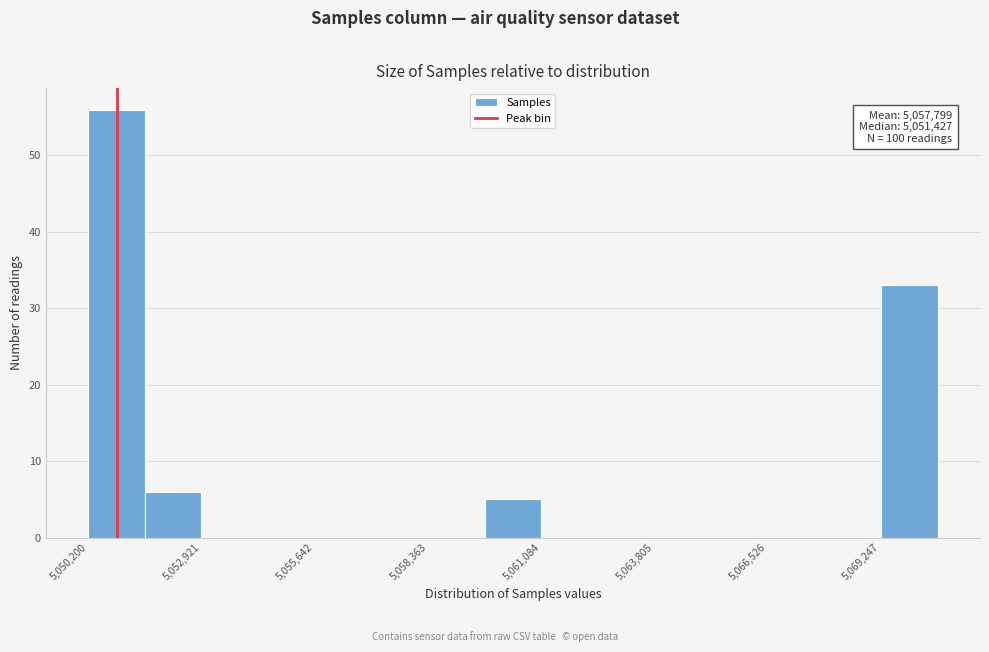

Read against the x-axis, roughly where is the centre of the tallest bar?

5051000